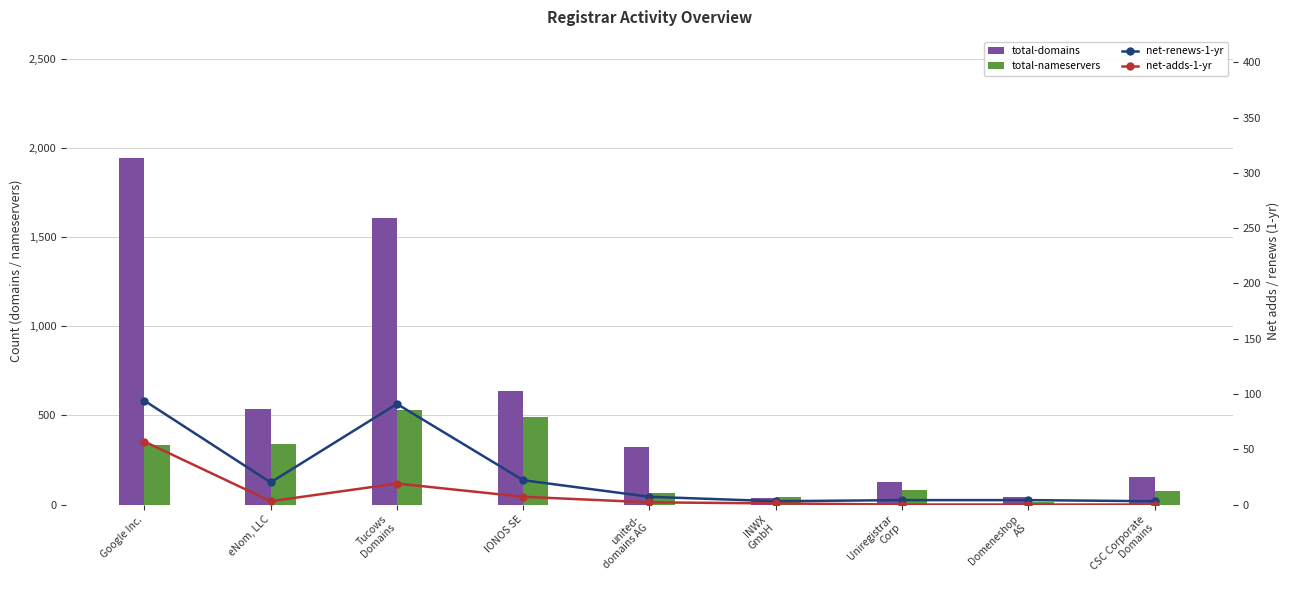

Which series has the largest range (max minus min)?

total-domains